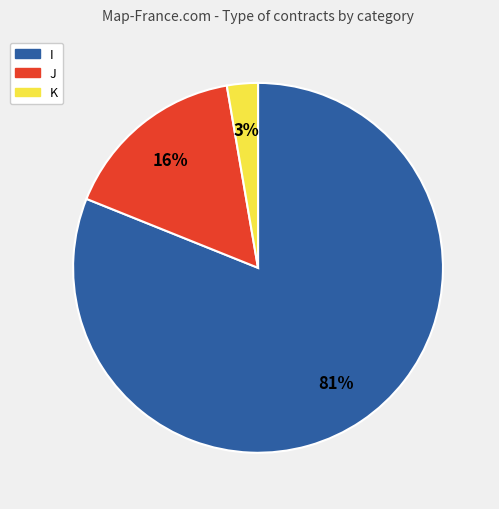

Does J represent more than half of the total?

No